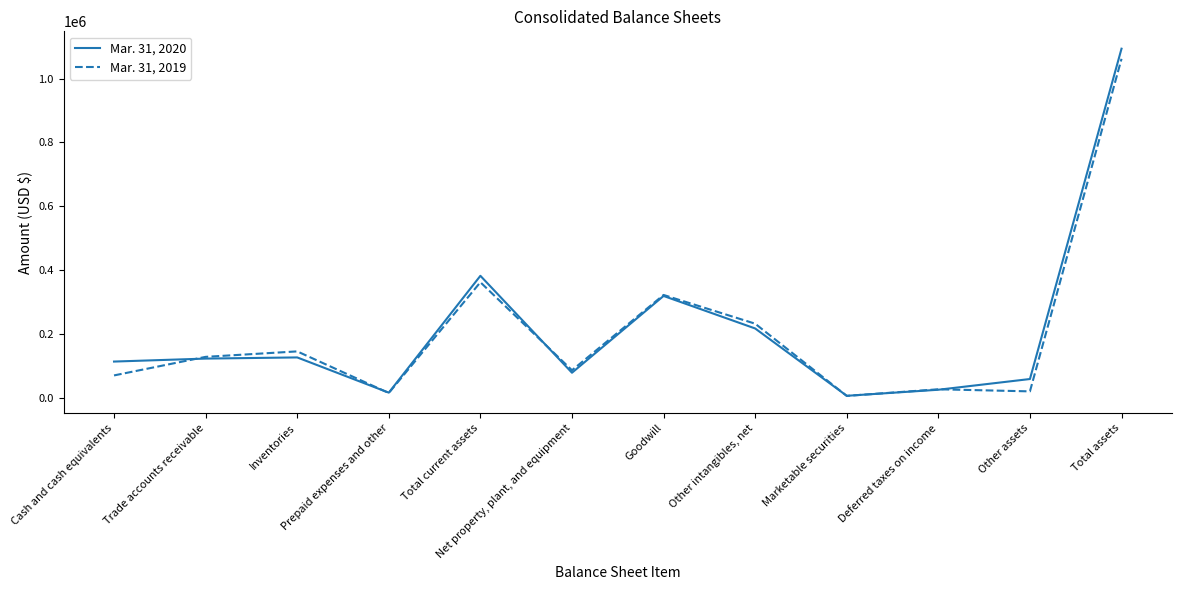

Where is Mar. 31, 2019 nearest to the value 534299?

Total current assets